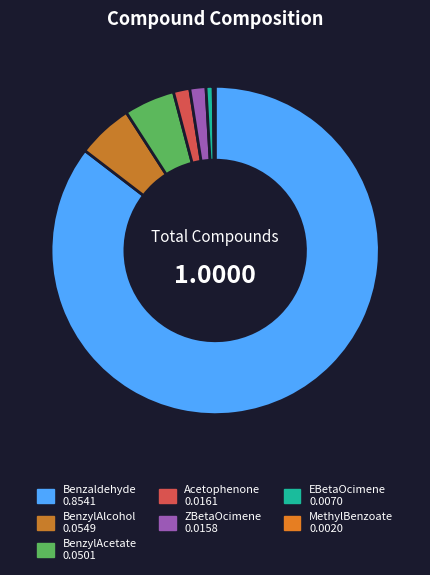

Which slice is the largest?

Benzaldehyde